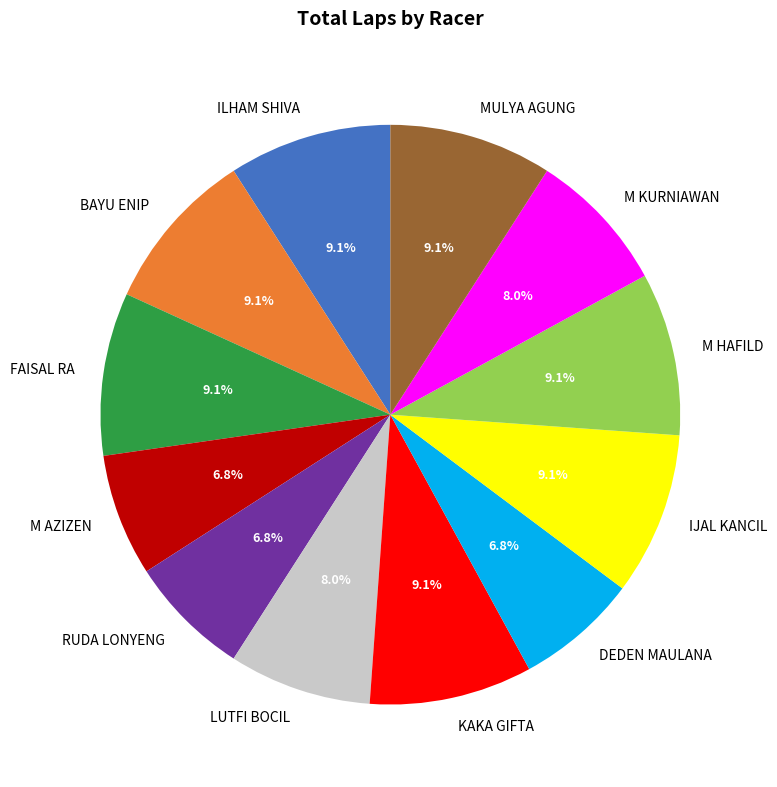

How many segments does this pie chart have?

12